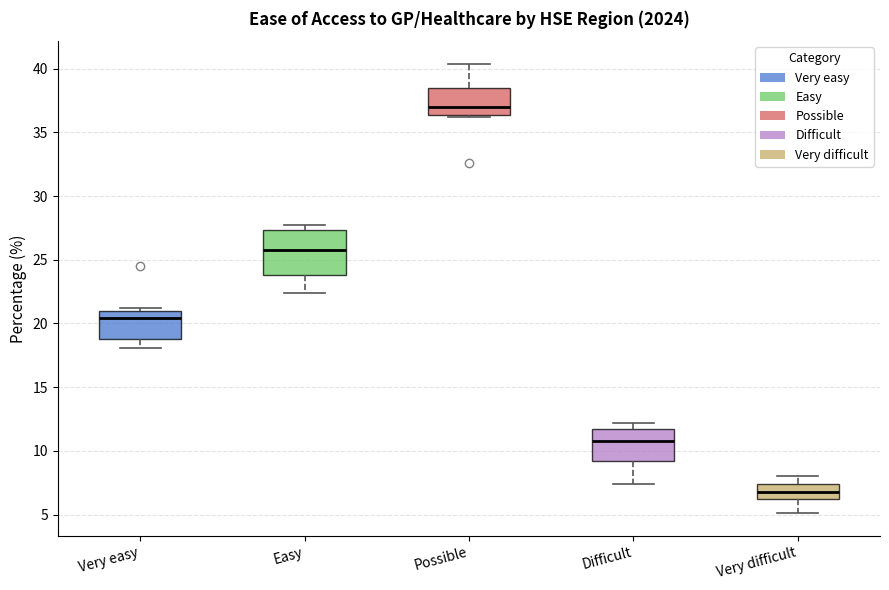

Reading left to right, read every box against the y-axis: the position of its median line, the range the box covers, and the ends of its whiskers. The values are not printed on the chart, so give them approximately, as read against the axis.

Very easy: median 20.5, box 19.0 to 21.0, whiskers 18.0 to 21.0 (just above the box's upper edge)
Easy: median 26.0, box 24.0 to 27.5, whiskers 22.5 to 27.5 (just above the box's upper edge)
Possible: median 37.0, box 36.5 to 38.5, whiskers 36.0 to 40.5
Difficult: median 11.0, box 9.0 to 11.5, whiskers 7.5 to 12.0
Very difficult: median 7.0, box 6.5 to 7.5, whiskers 5.0 to 8.0